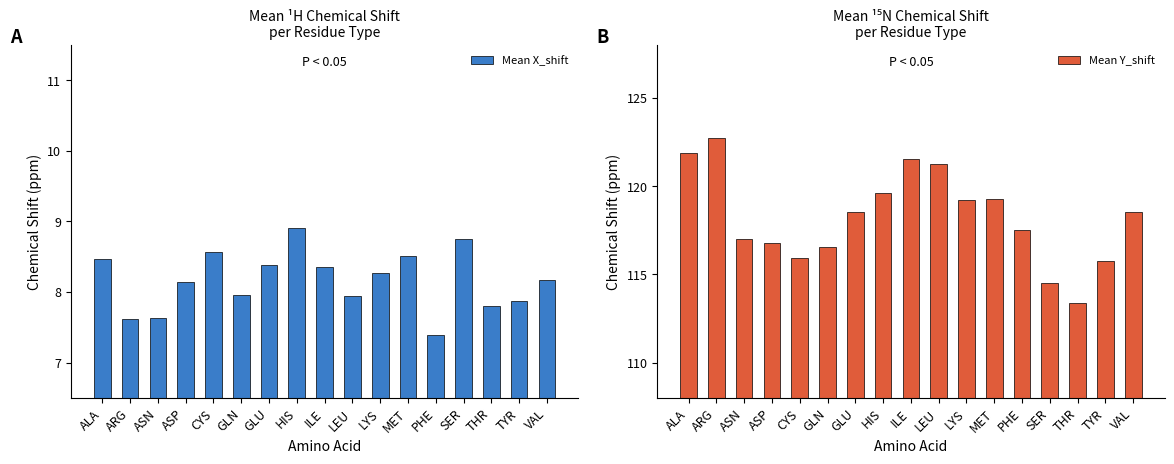

Rank the categories by Mean Y_shift value from highest to lowest.

ARG, ALA, ILE, LEU, HIS, MET, LYS, VAL, GLU, PHE, ASN, ASP, GLN, CYS, TYR, SER, THR